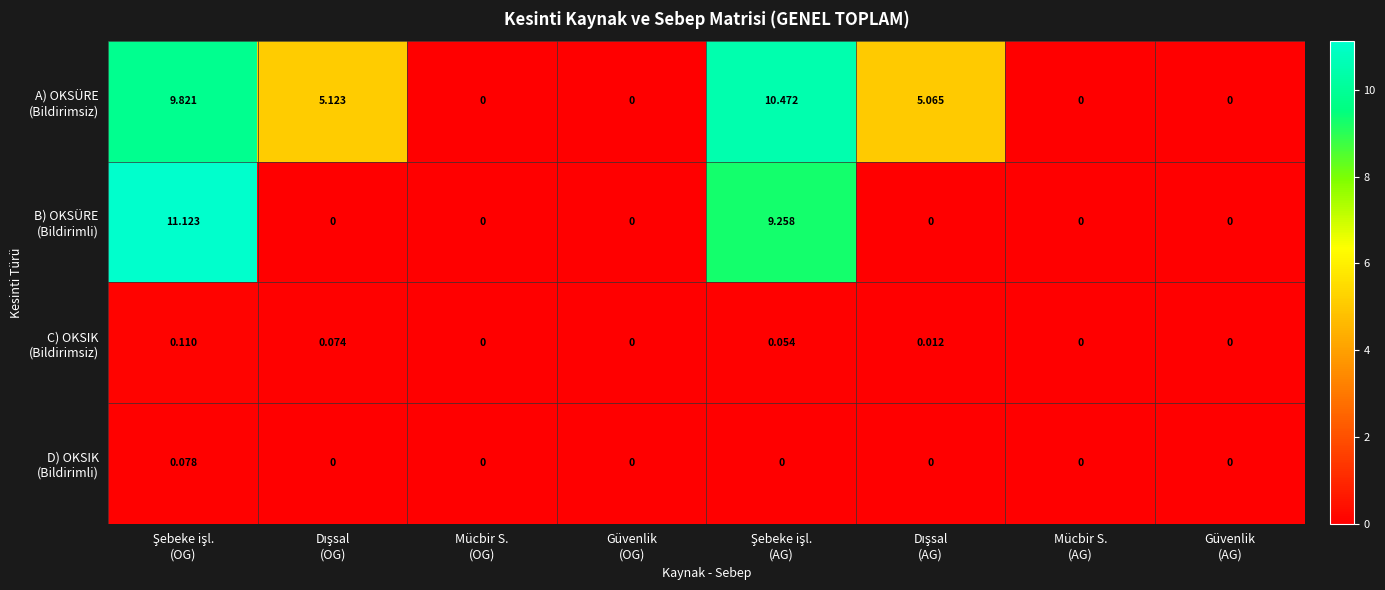

Rank the series by their maximum value, from lowest to highest.

D) OKSIK (Bildirimli), C) OKSIK (Bildirimsiz), A) OKSÜRE (Bildirimsiz), B) OKSÜRE (Bildirimli)